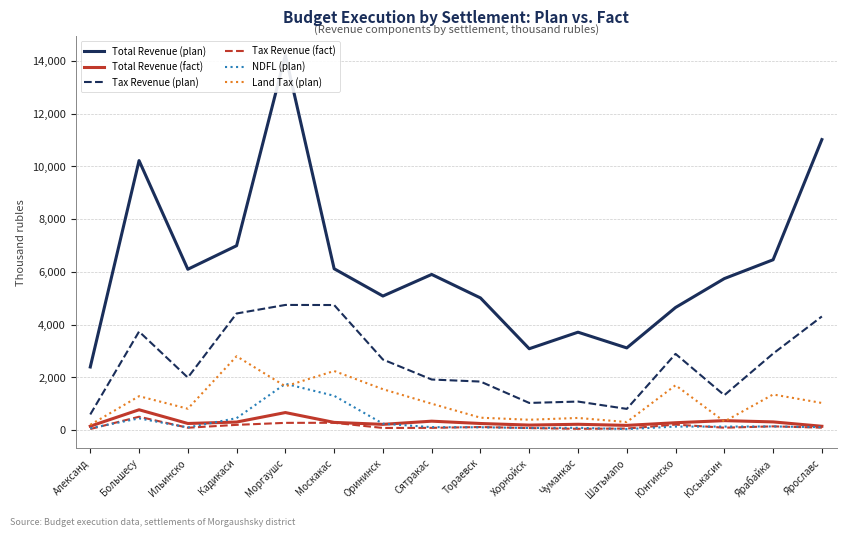

What is the average value of the Total Revenue (fact) series?

307.2